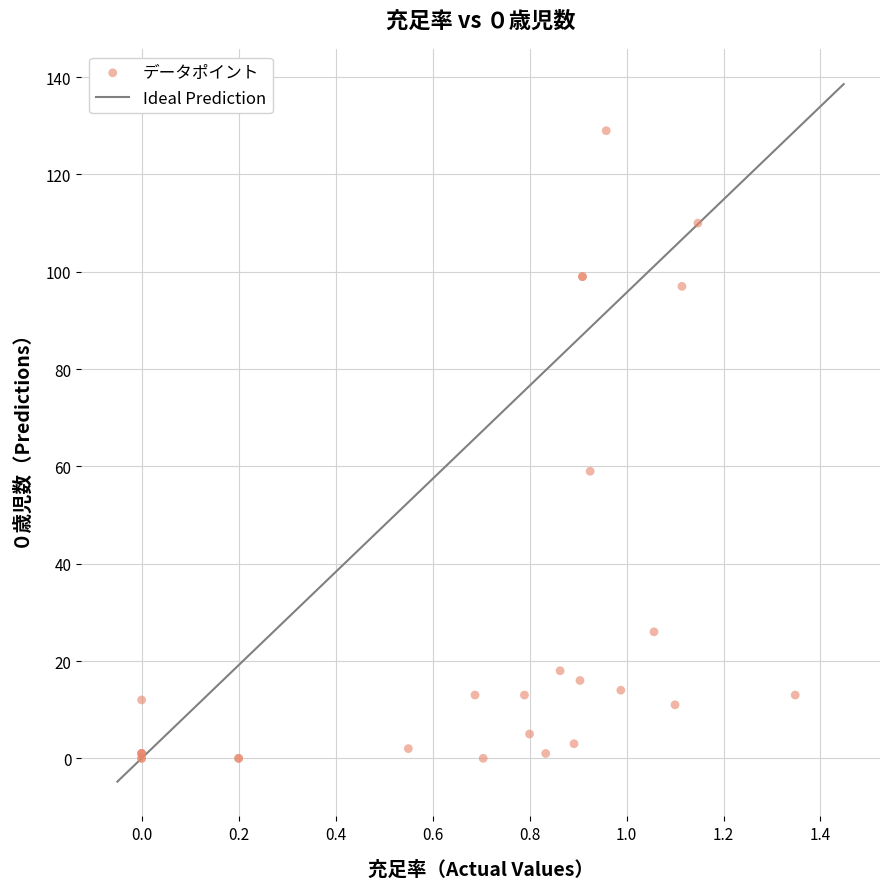

What Y value in the scatter plot is closest to 64?

59